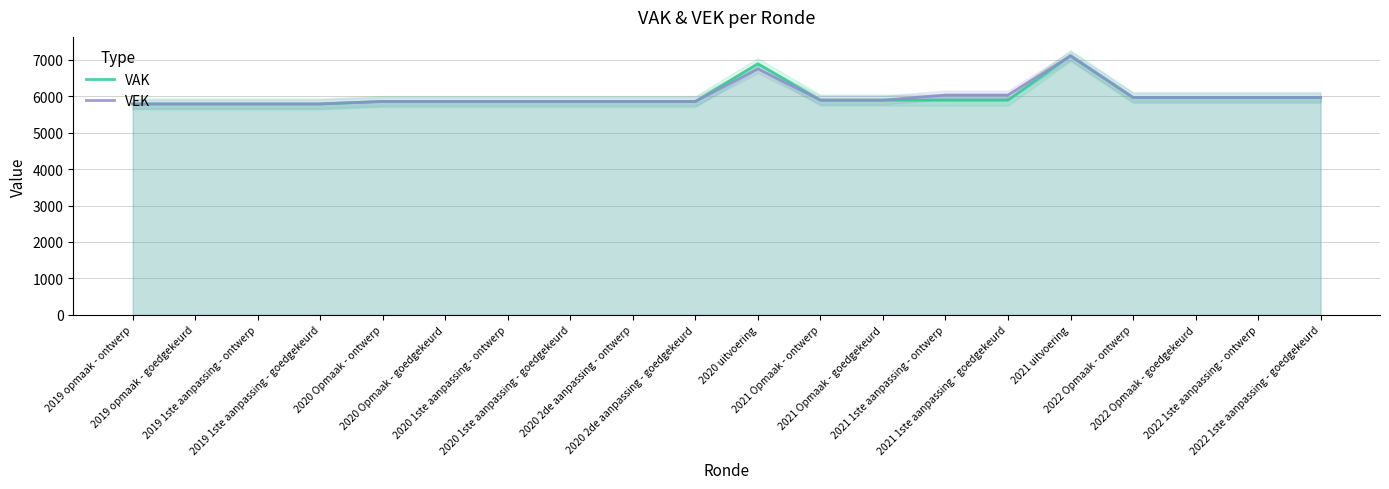

What is the smallest value displayed?

5790